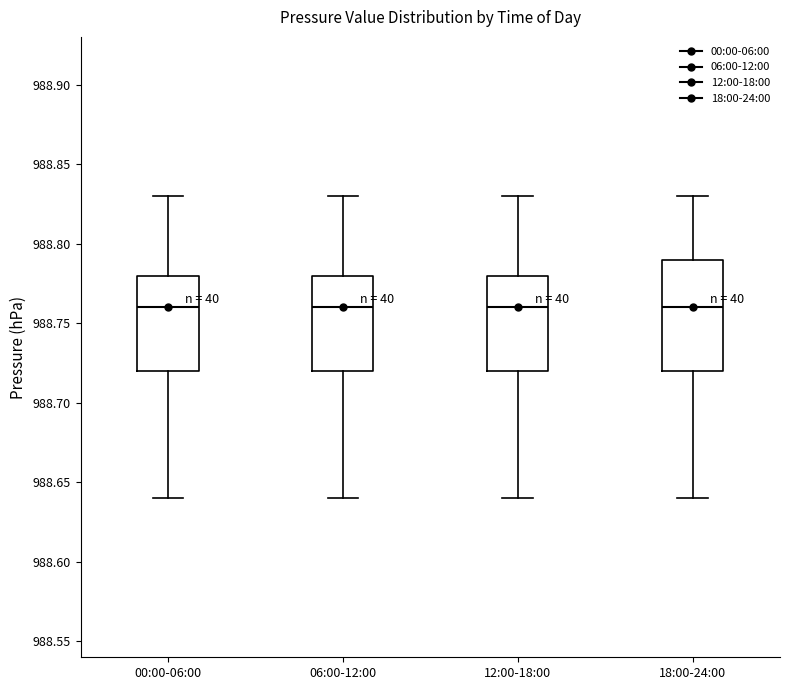

Reading left to right, read every box against the y-axis: the position of its median line, the range the box covers, and the ends of its whiskers. The values are not printed on the chart, so give them approximately, as read against the axis.

00:00-06:00: median 988.76, box 988.72 to 988.78, whiskers 988.64 to 988.83
06:00-12:00: median 988.76, box 988.72 to 988.78, whiskers 988.64 to 988.83
12:00-18:00: median 988.76, box 988.72 to 988.78, whiskers 988.64 to 988.83
18:00-24:00: median 988.76, box 988.72 to 988.79, whiskers 988.64 to 988.83